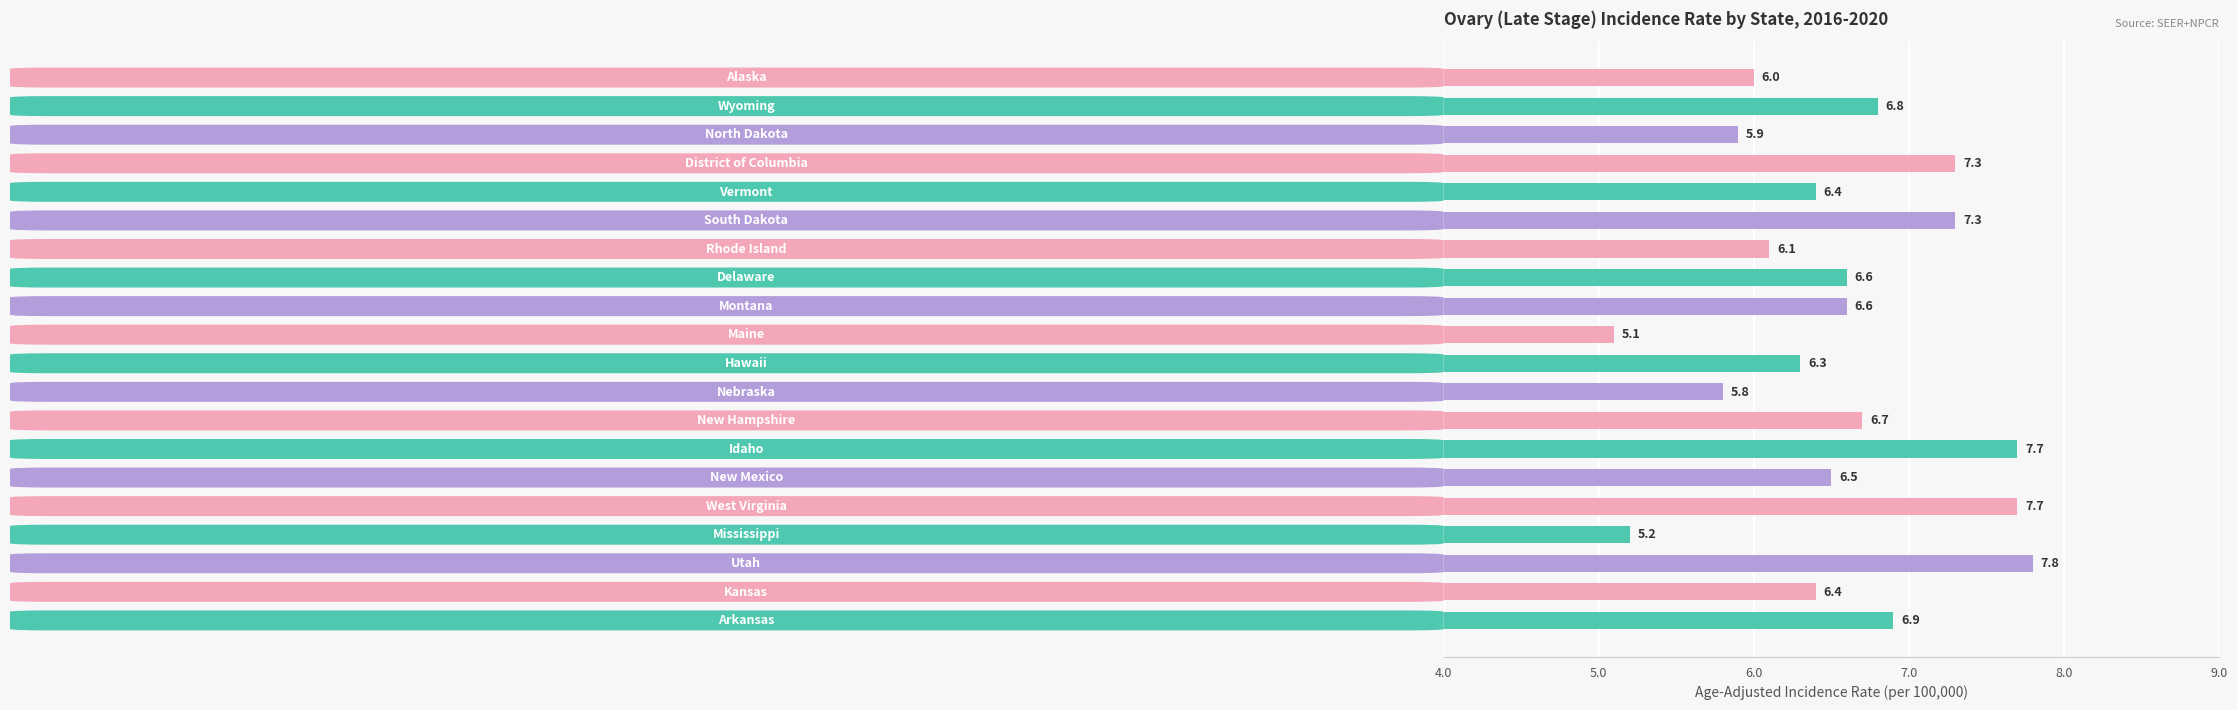

What is the value of the 20th bar from the top?

6.9